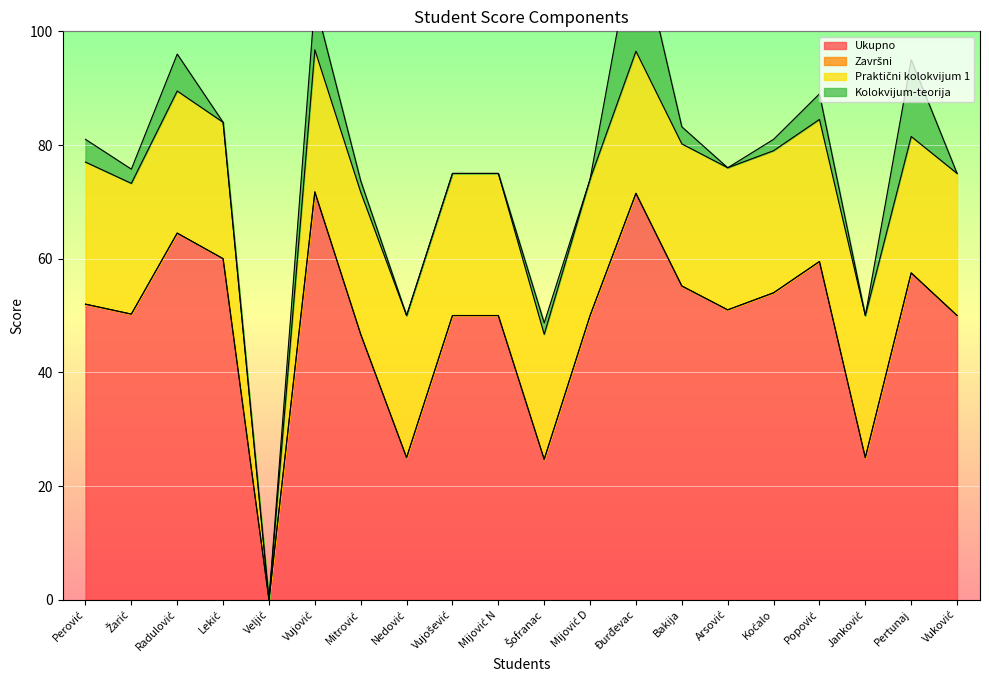

Does the chart display data point markers on the line(s)?

No